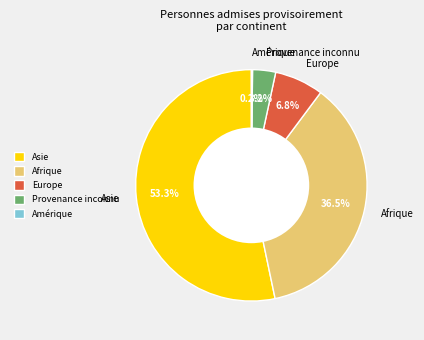

To the nearest percent, what is the combined percentage of Provenance inconnu and Europe?

10%